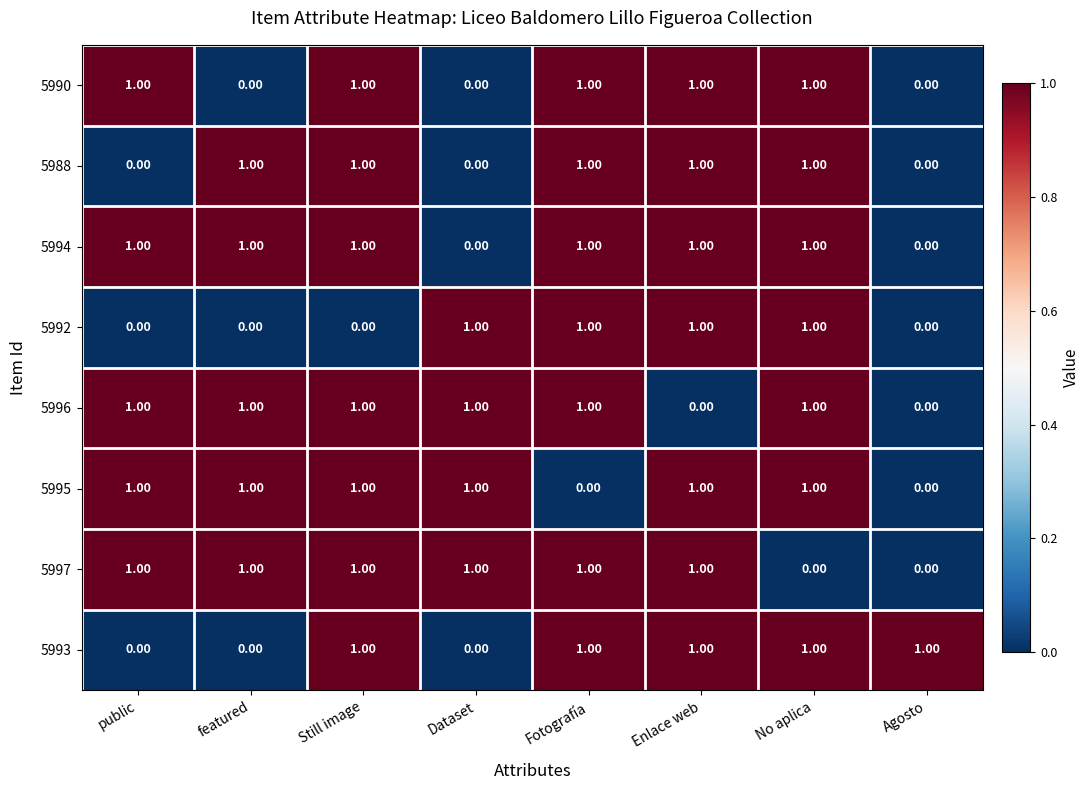

What is the difference between the highest and lowest values at No aplica?

1